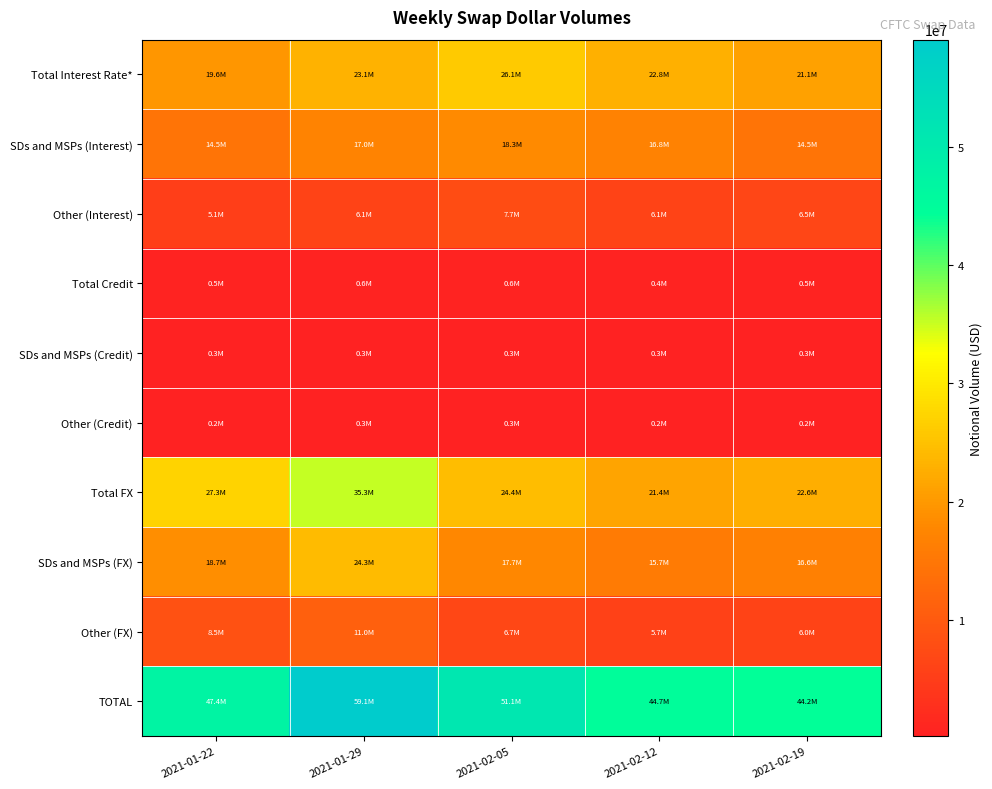

Between 2021-01-22 and 2021-02-12, which is larger?

2021-02-12